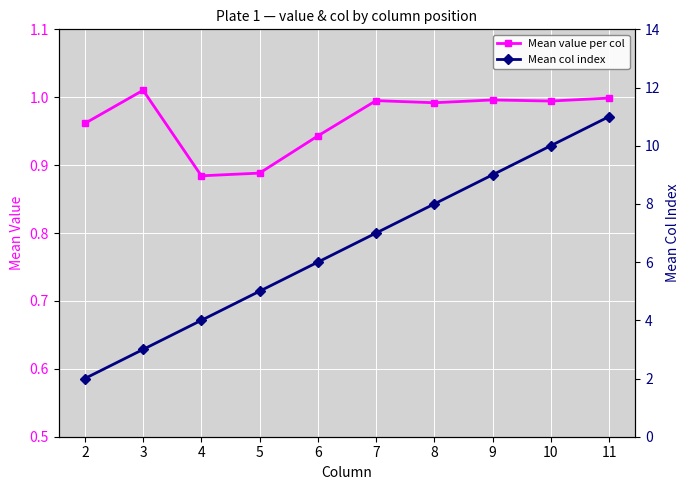

At how many categories does at least one series exceed 6?

5